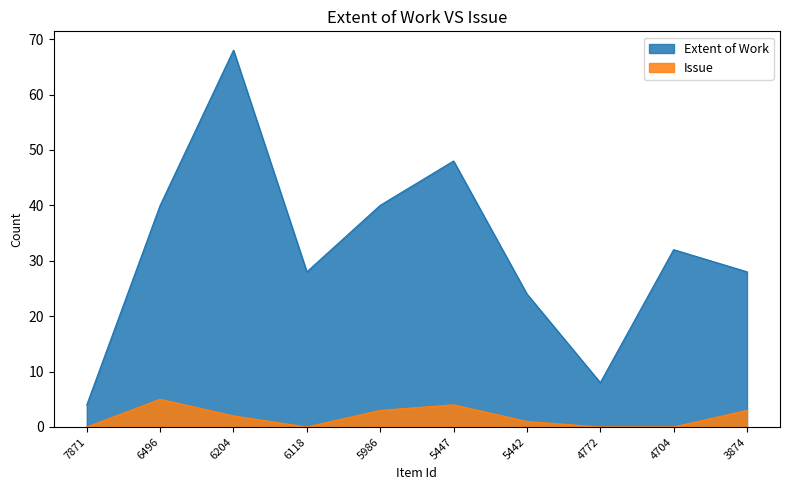

How many interior local peaks does the Extent of Work series have?

3